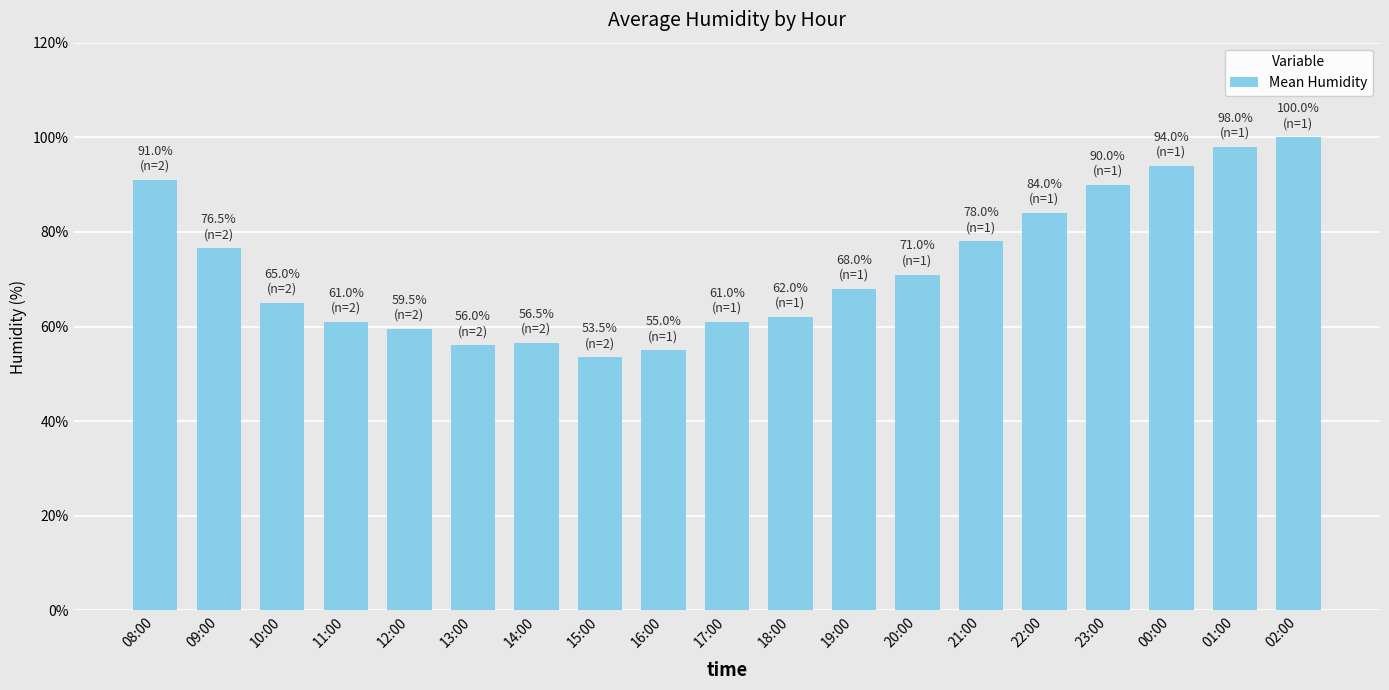

Is it true that the value at 18:00 is 26.6?

False